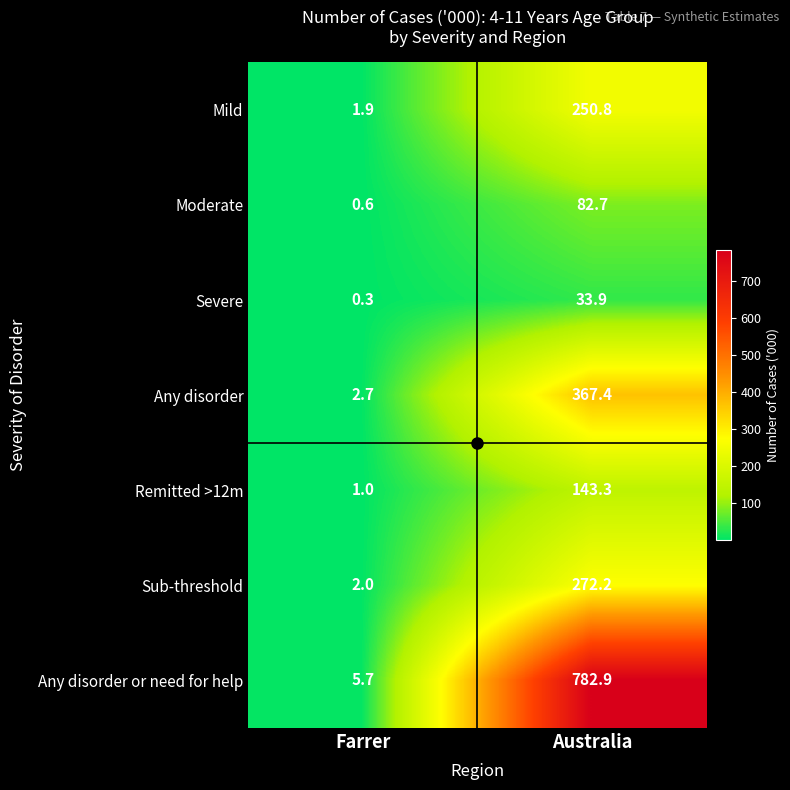

At which category is the sum across all series the highest?

Australia